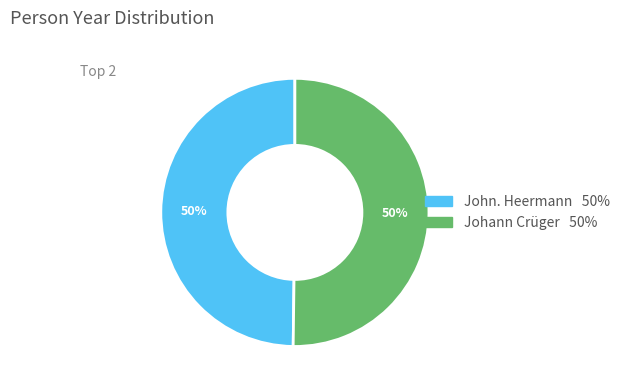

To the nearest percent, what portion does John. Heermann represent?

50%